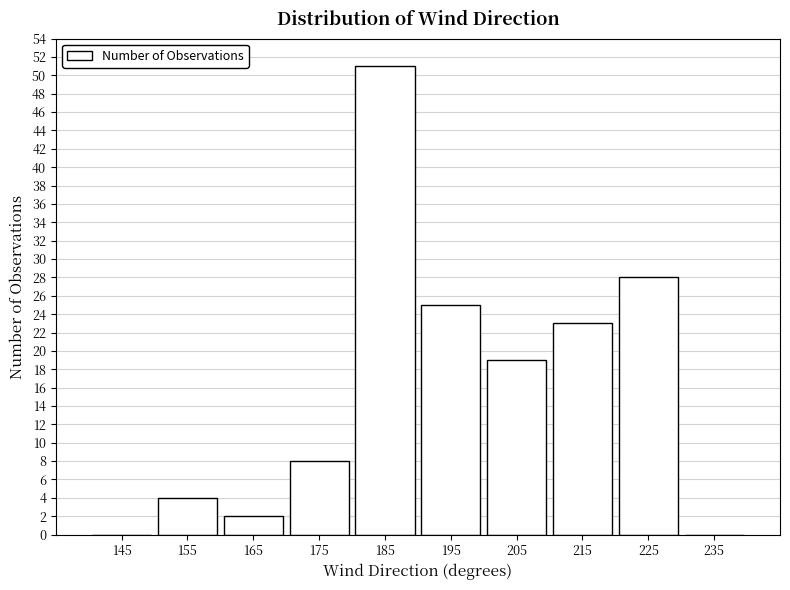

Reading left to right, list every bar in this chart as the range it spans on the x-axis followed by its height. The values are not printed on the chart, so give them approximately, as read against the axis.

140 to 150: 0
150 to 160: 4
160 to 170: 2
170 to 180: 8
180 to 190: 51
190 to 200: 25
200 to 210: 19
210 to 220: 23
220 to 230: 28
230 to 240: 0